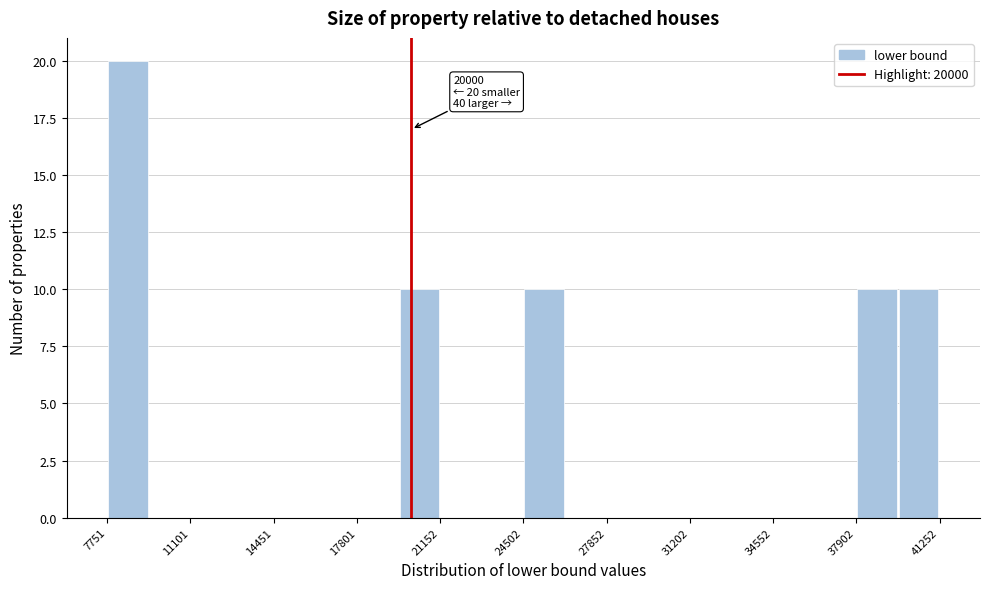

Read against the x-axis, roughly where is the centre of the tallest bar?

8500